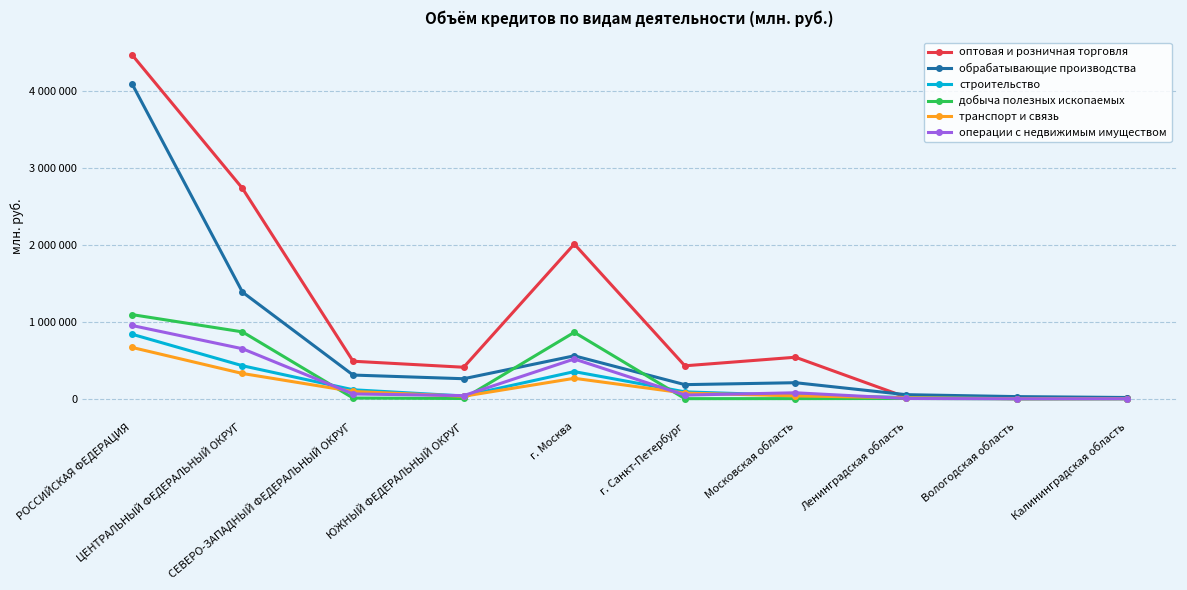

What is the label of the 5th point from the left?

г. Москва